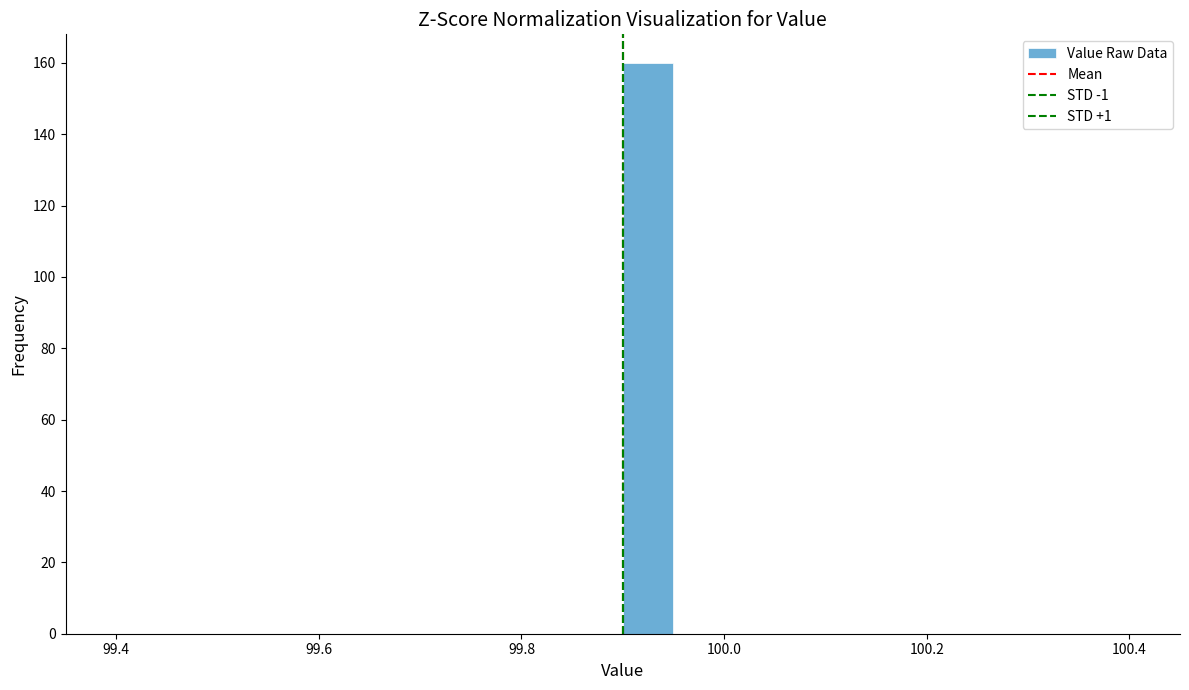

Around what value on the x-axis is the tallest bar? Give the approximate position of its centre, as read against the axis.

99.92